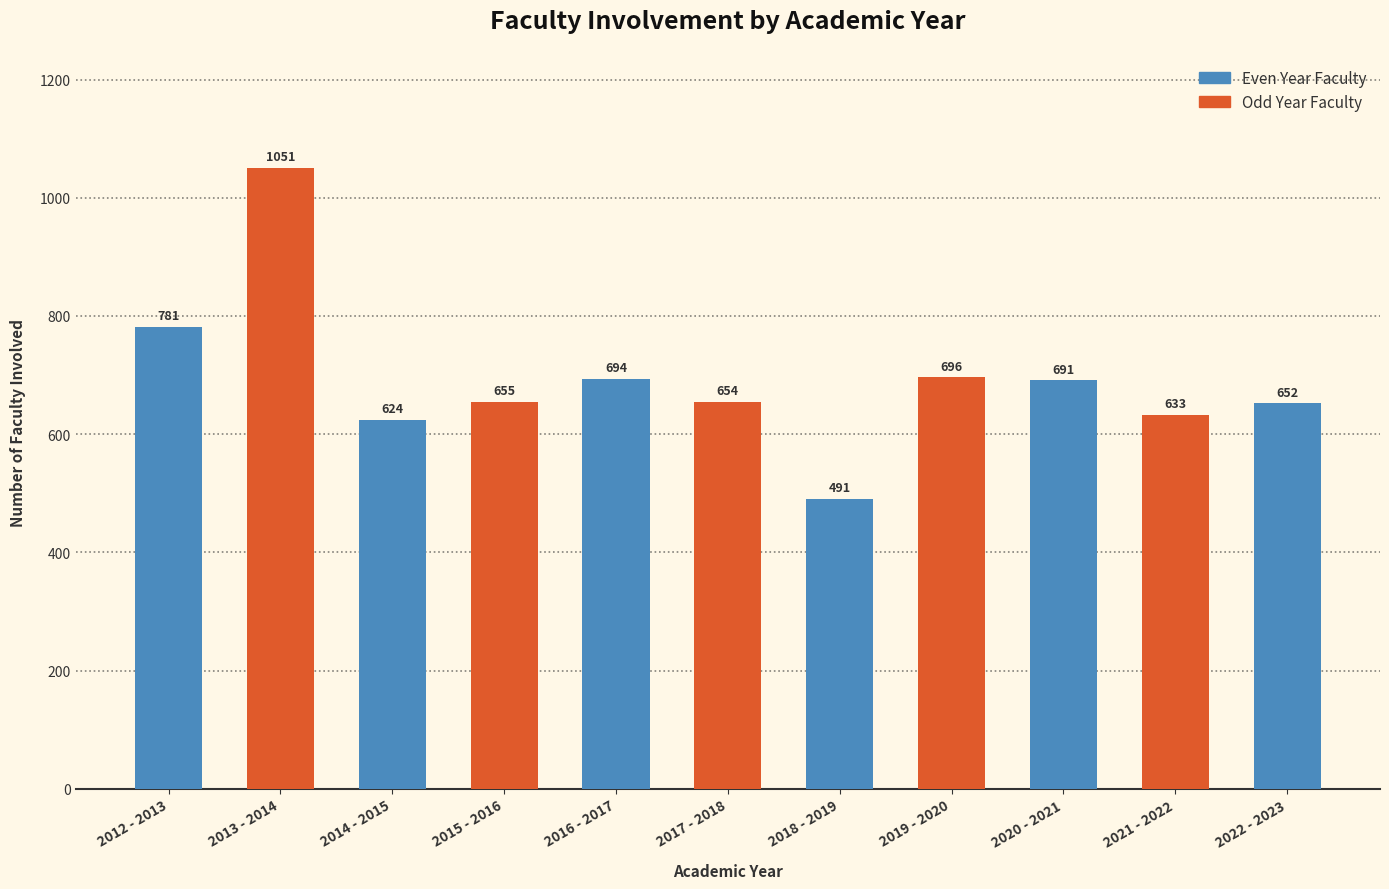

Reading left to right, transcribe all the data shown in this chart.

781	1051	624	655	694	654	491	696	691	633	652